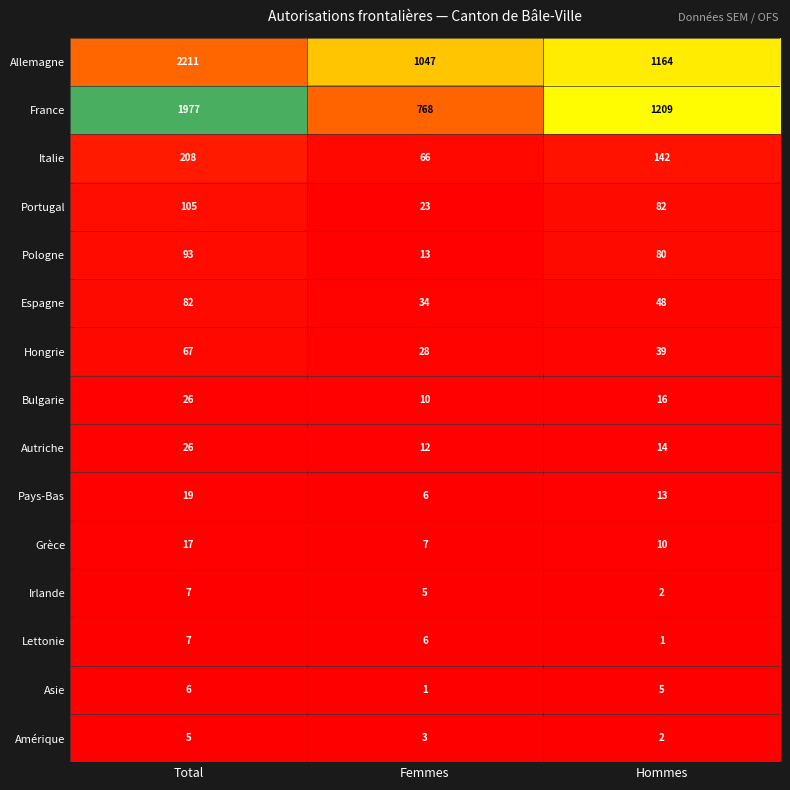

What is the difference between the highest and lowest values at Total?

2206